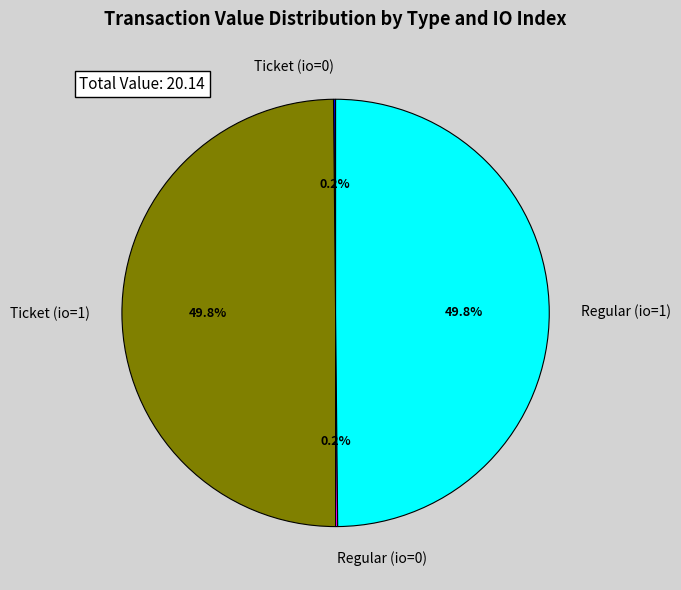

To the nearest percent, what is the average slice percentage?

25%